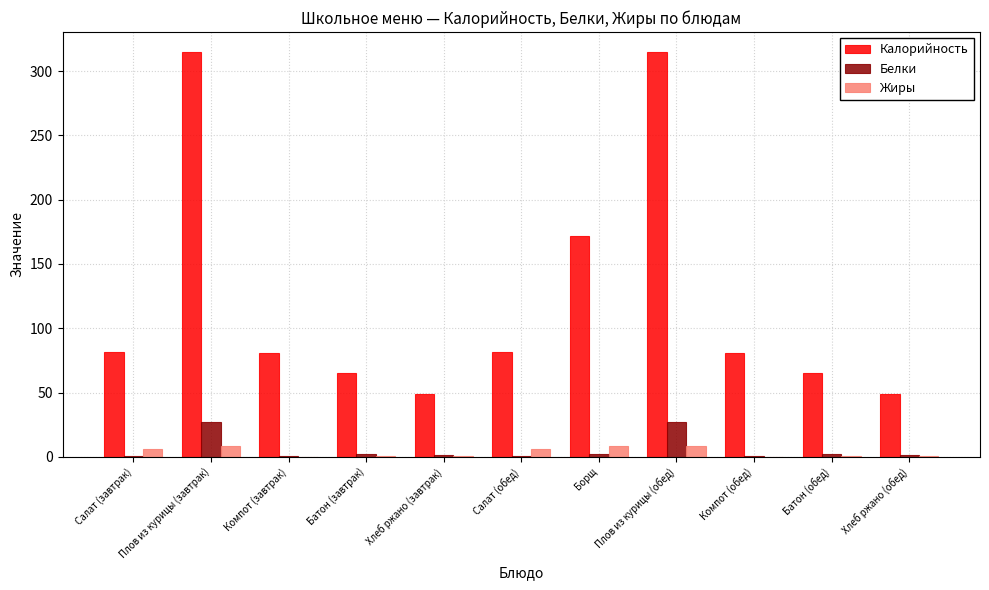

What is the average value of the Калорийность series?

123.2